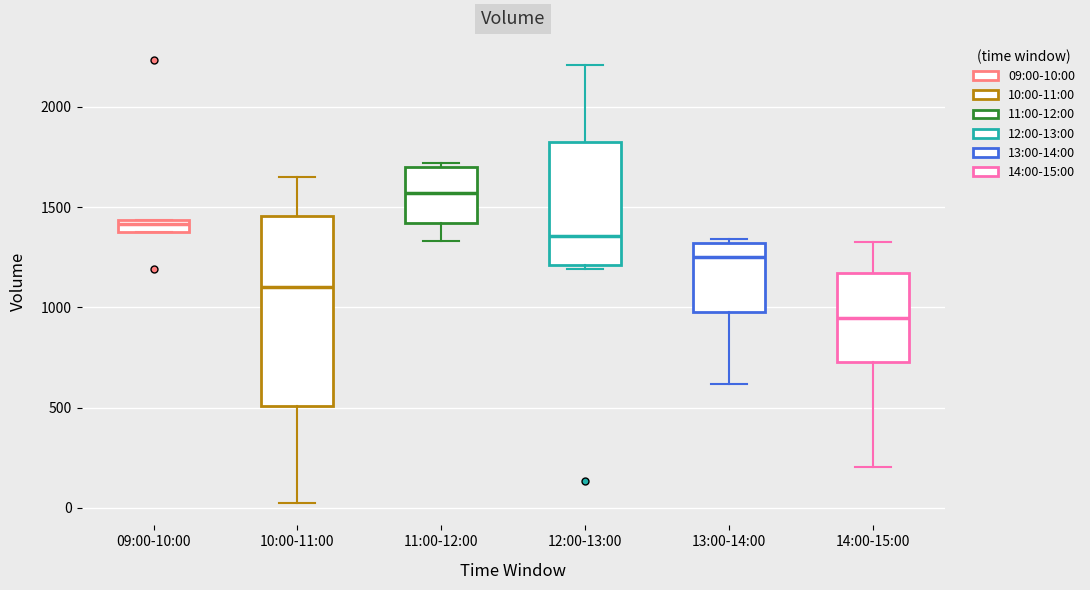

Comparing the boxes themselves (not the whiskers), which one is the tallest?

10:00-11:00